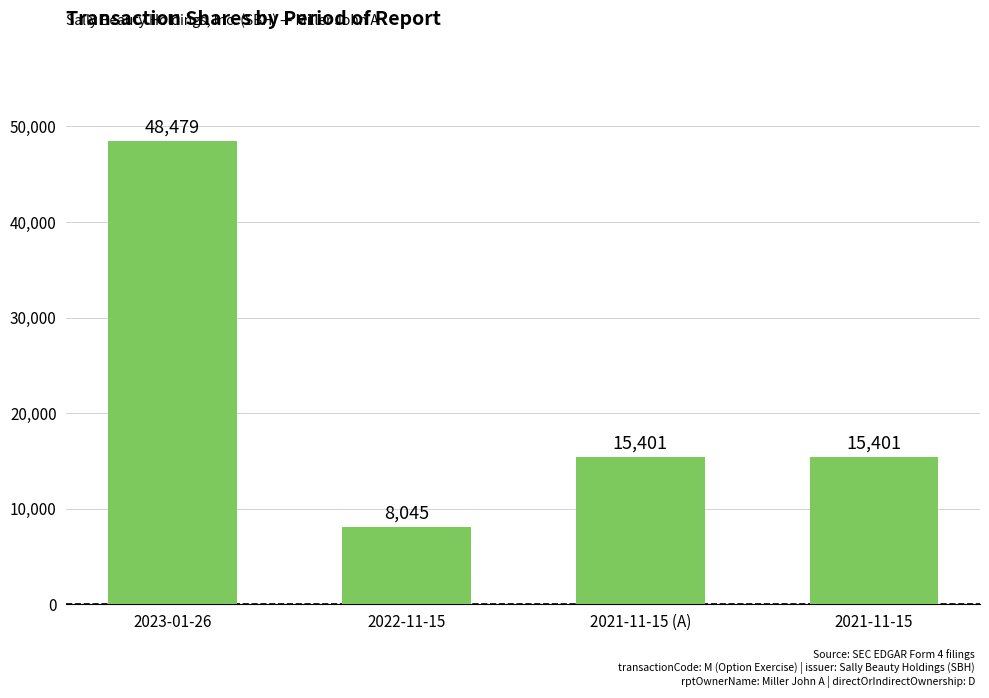

What is the greatest value displayed?

48479